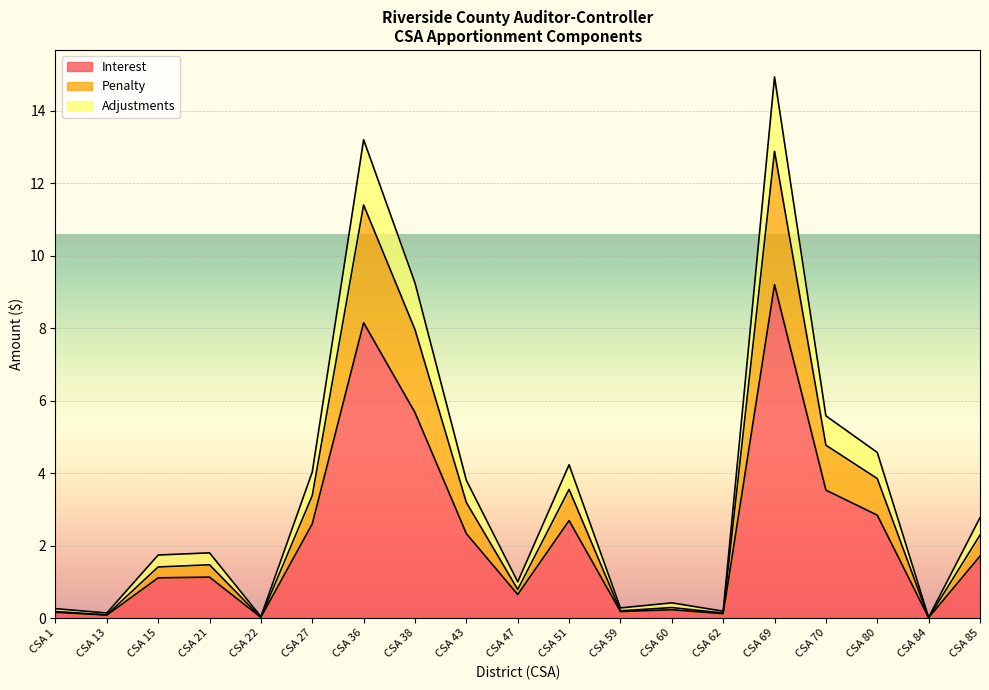

What is the approximate value of Interest at CSA 21?

1.1